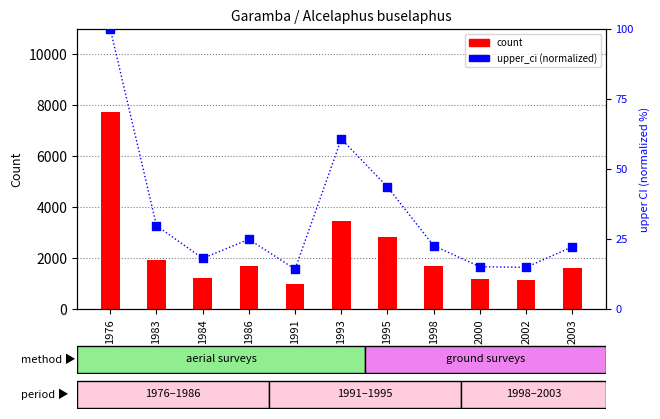

Which series has the largest total across all categories?

count (survey)